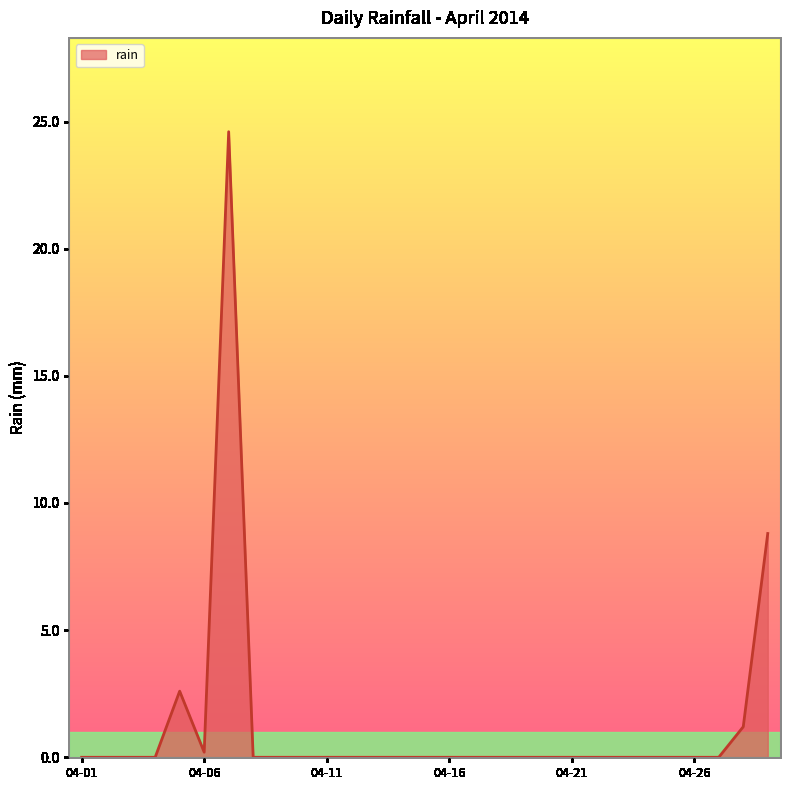

What is the difference between the maximum and minimum values?

24.6